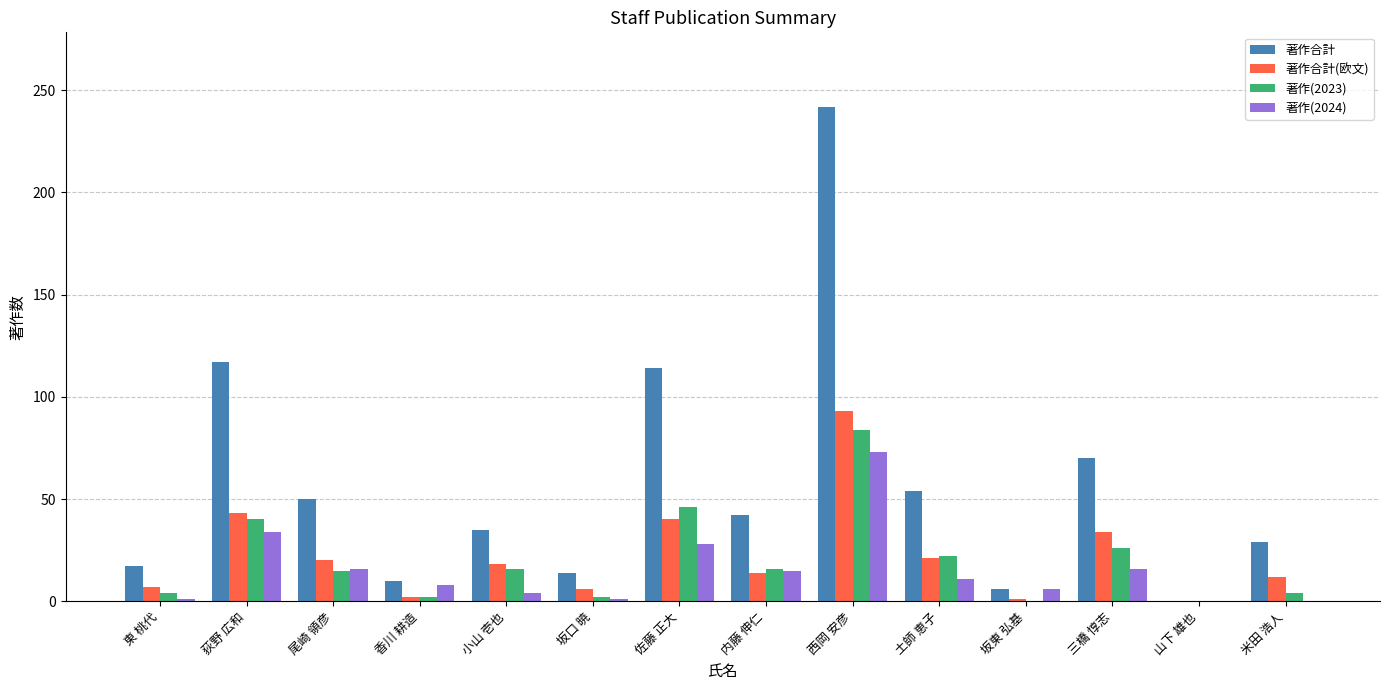

True or false: 著作合計 has a value of 35 at 小山 壱也.

True